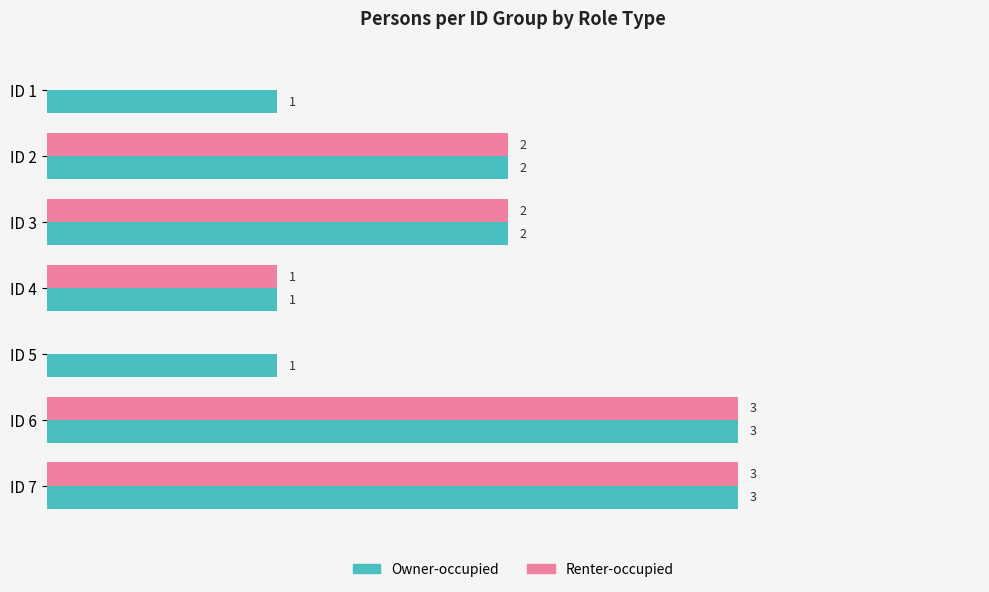

Which series has the largest total across all categories?

Owner-occupied